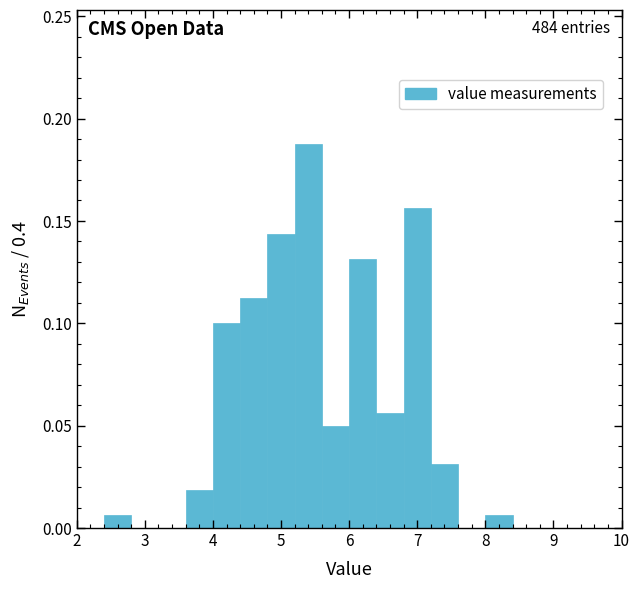

Which range on the x-axis has the tallest bar?

5.2 to 5.6